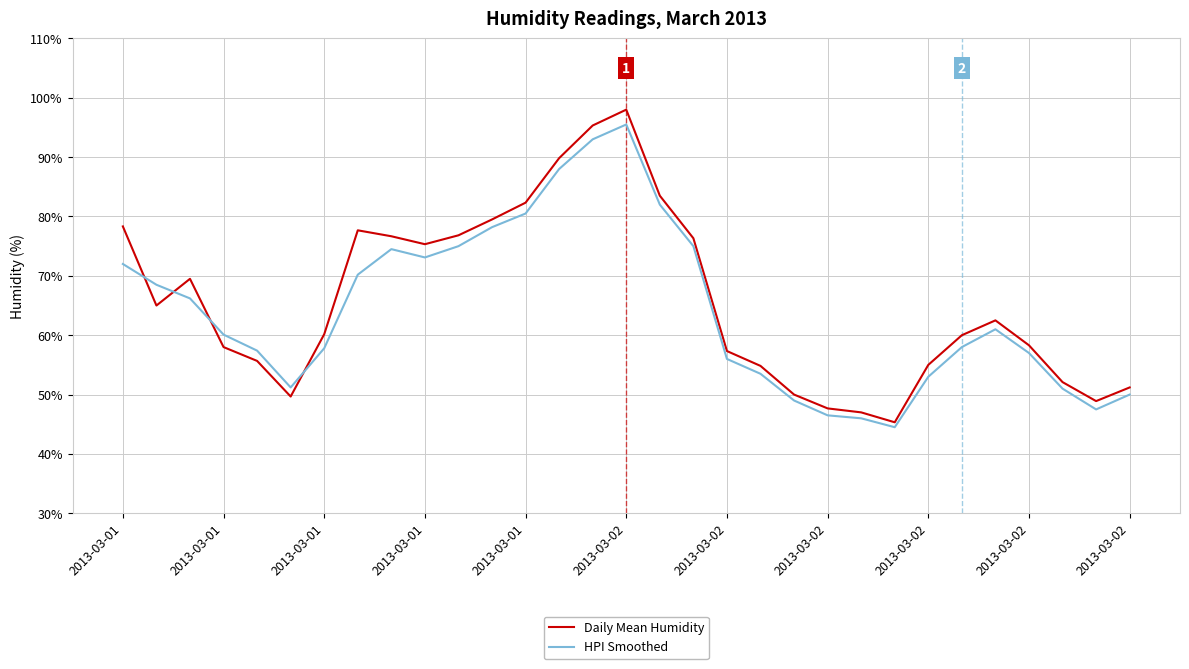

Which series has the widest spread of values?

Daily Mean Humidity